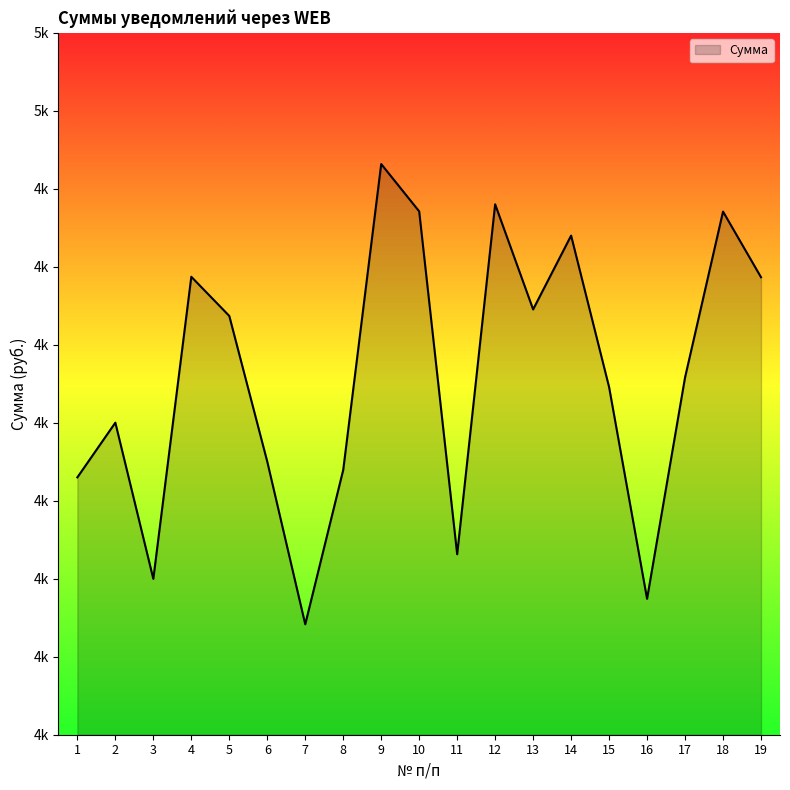

Is this an area chart (filled region under the line)?

Yes